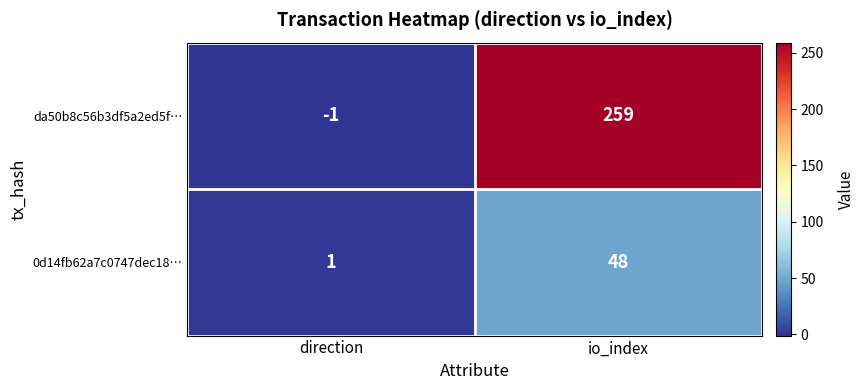

The 0d14fb62a7c0747dec18… series shows 22 at io_index. True or false?

False